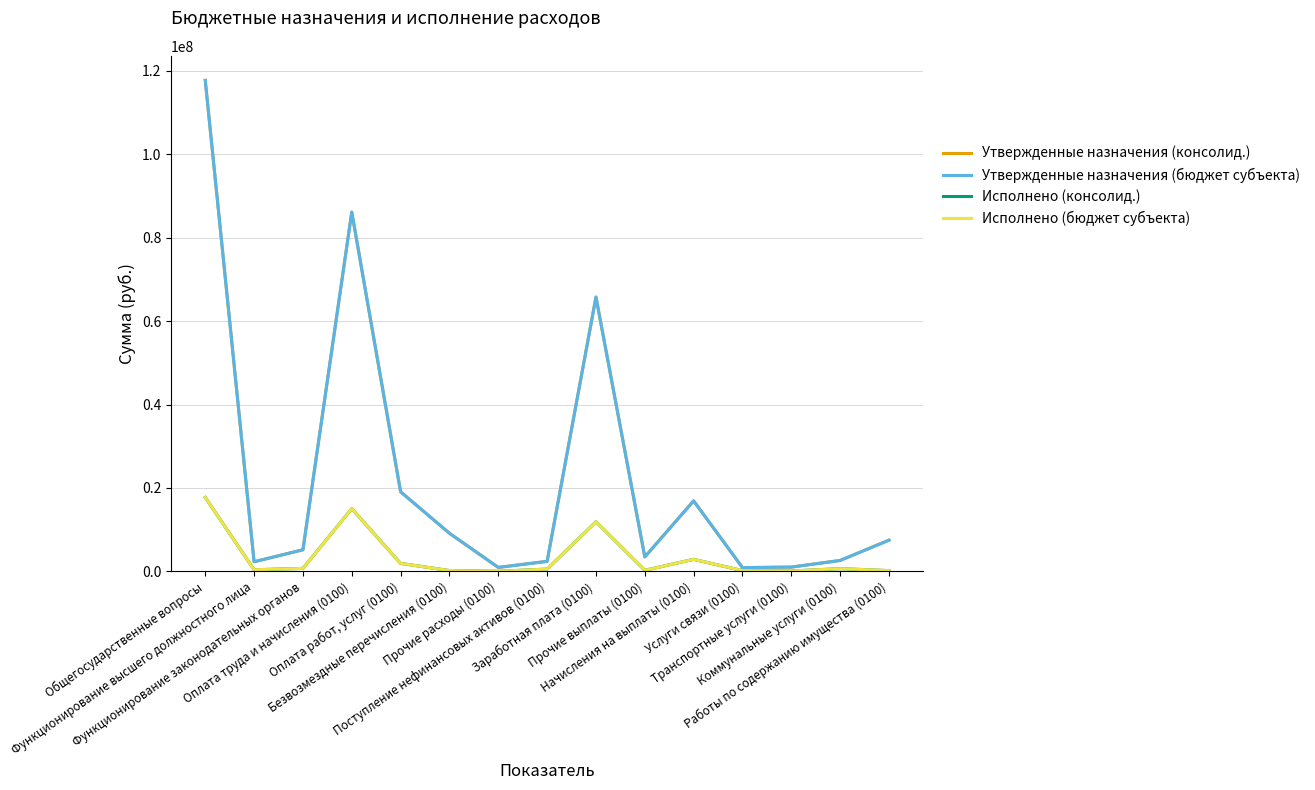

Does the chart have visible grid lines?

Yes